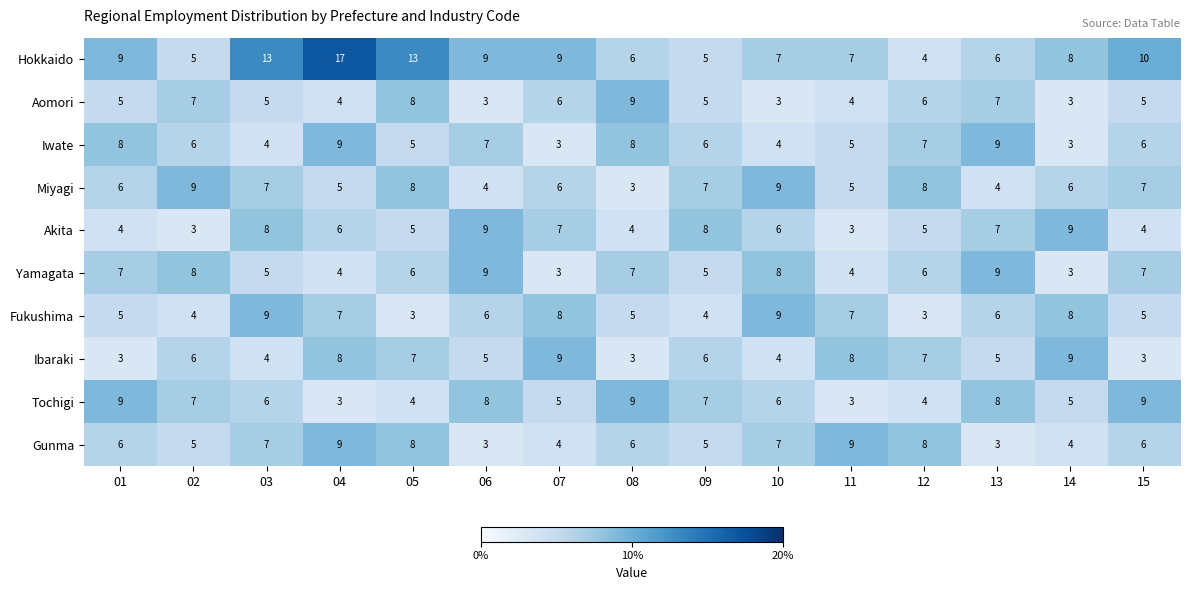

How many Ibaraki values are between 4 and 8?

10